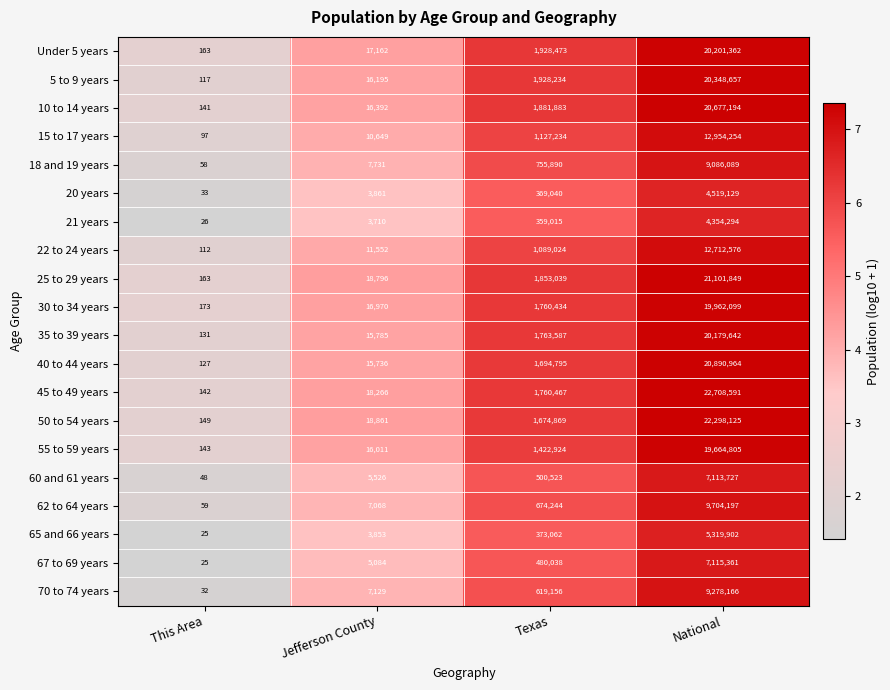

What is the total value across all series at Jefferson County?

236337